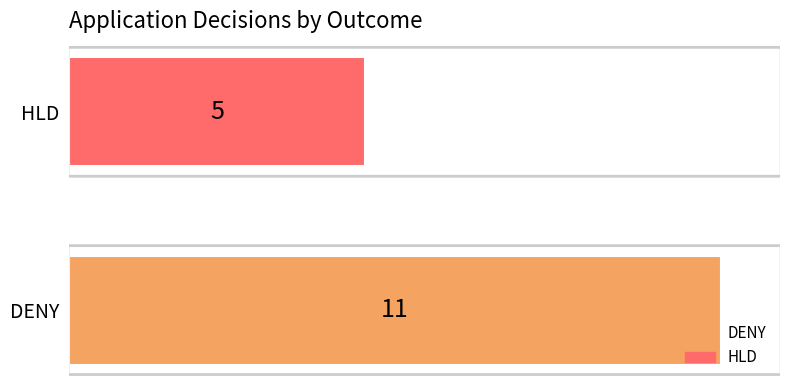

Which series has the widest spread of values?

DENY